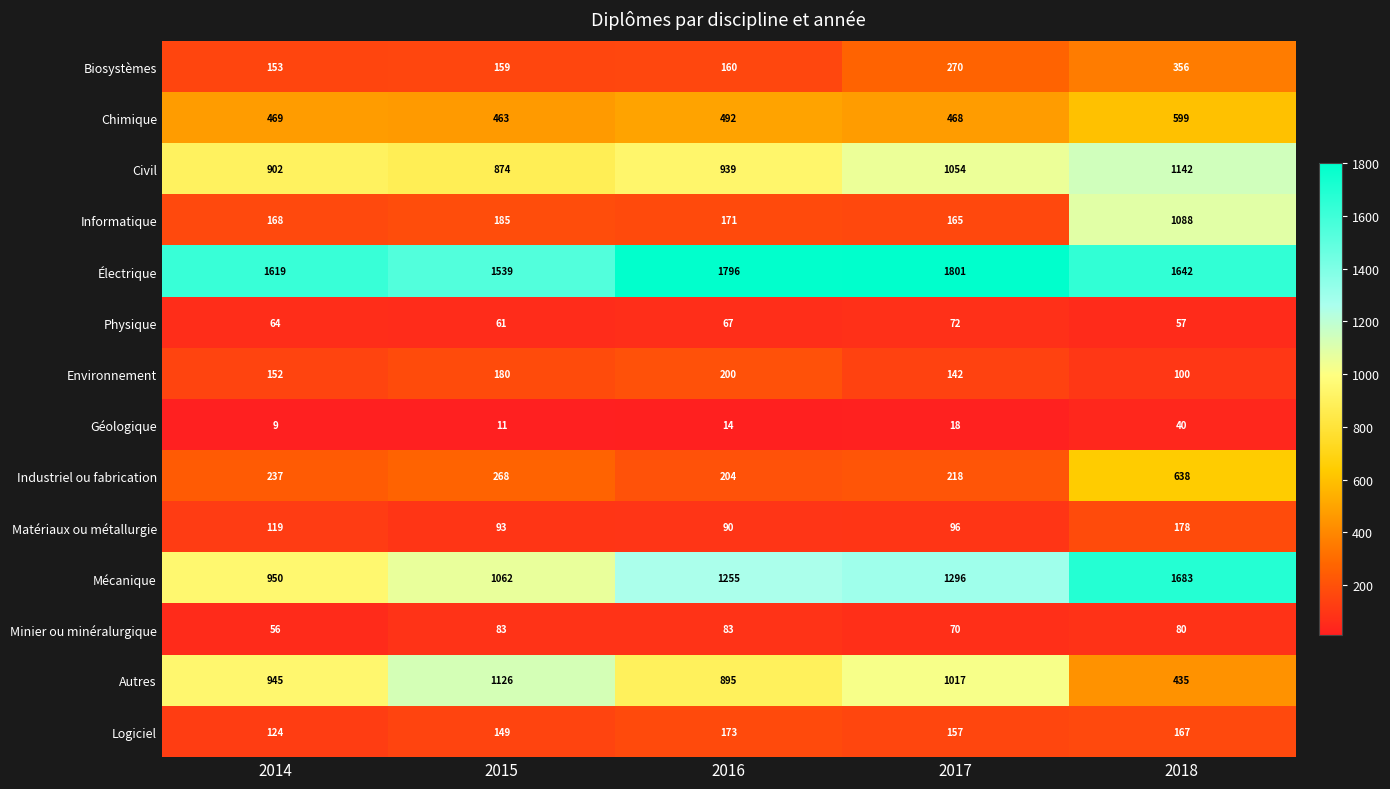

Which series has the largest total across all categories?

Électrique